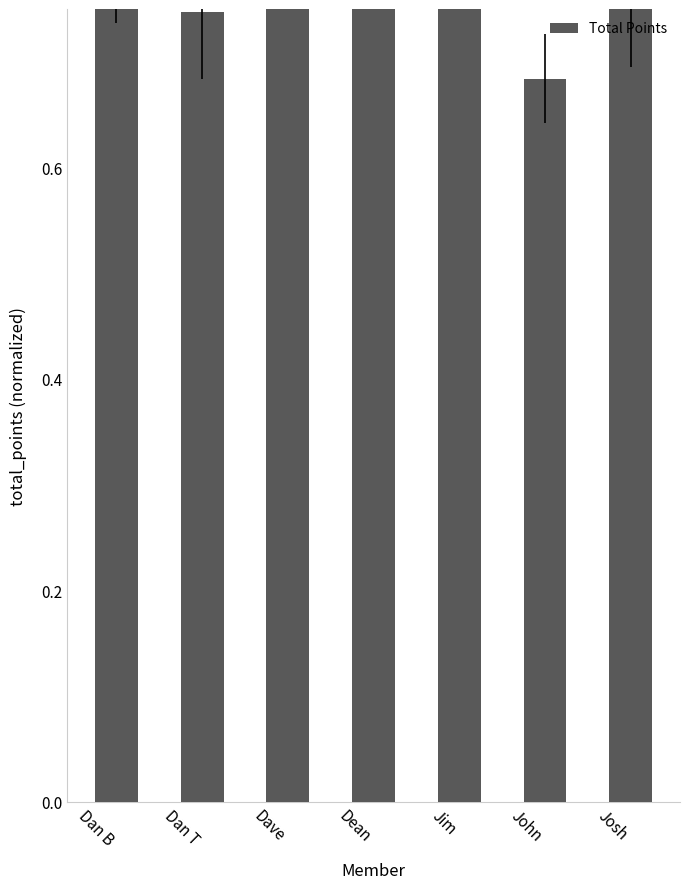

At which label is the value closest to 0?

John